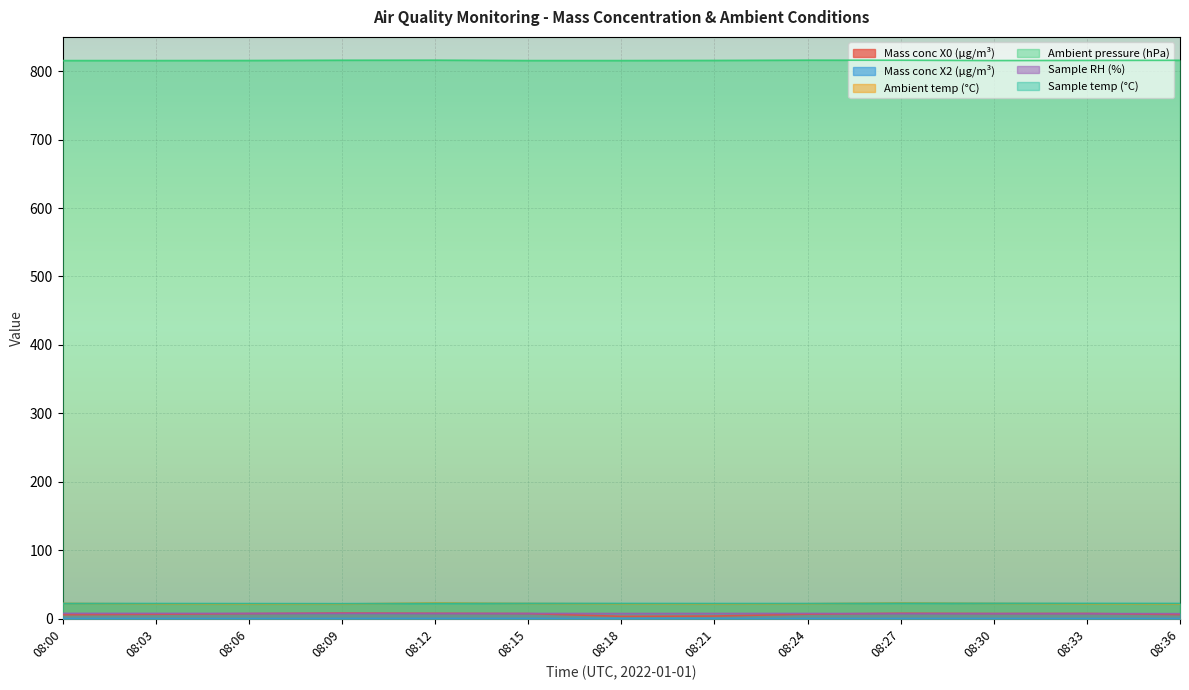

Which category has the highest value in the Sample temp (°C) series?

08:27